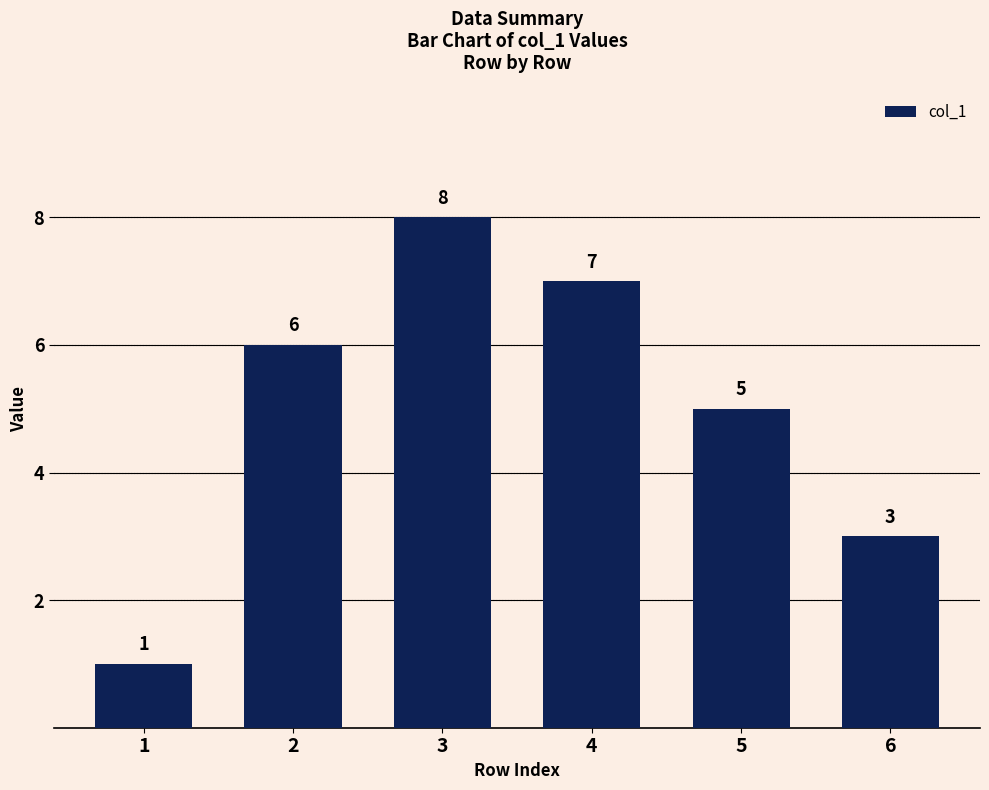

How many categories are shown in the chart?

6